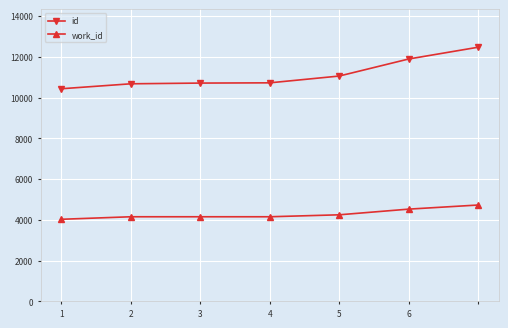

At how many categories does at least one series exceed 9407?

7